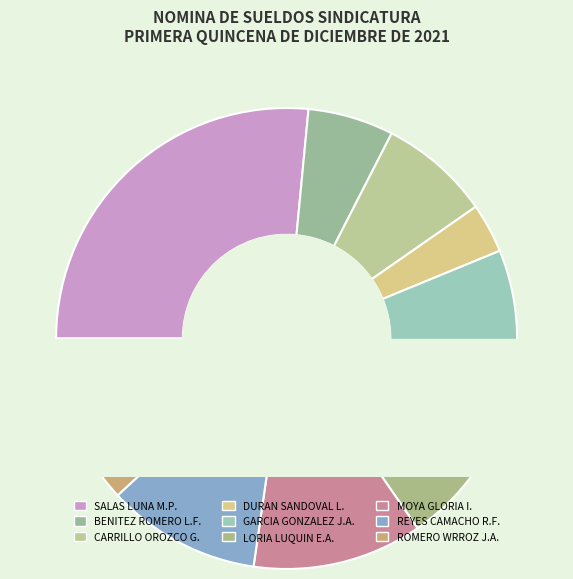

To the nearest percent, what portion does BENITEZ ROMERO LUIS FERNANDO represent?

6%